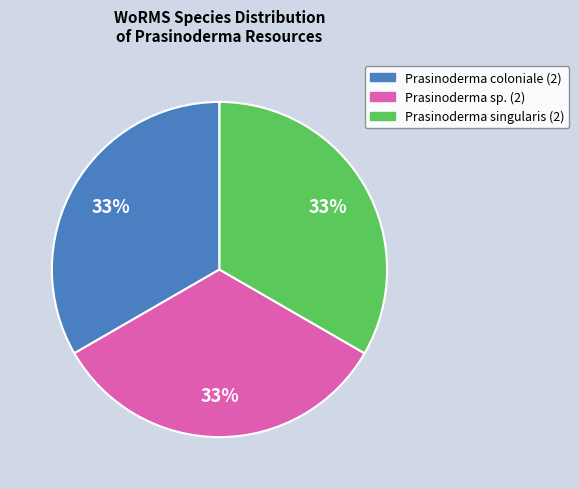

To the nearest percent, what is the average slice percentage?

33%